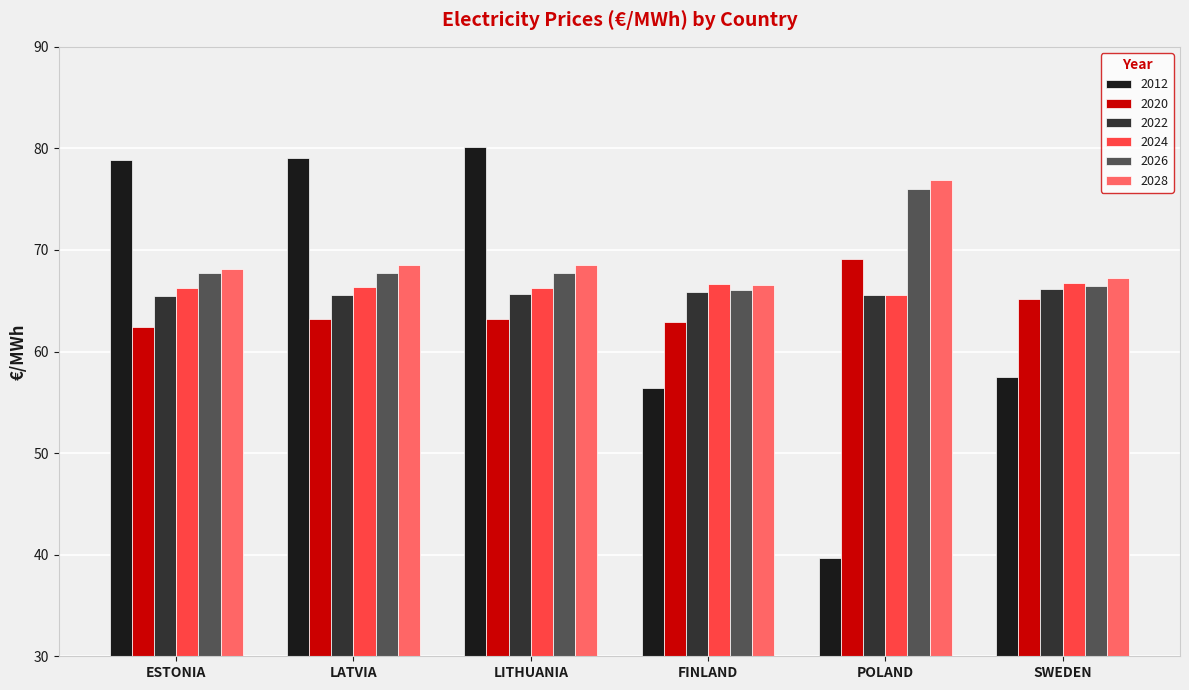

Read the 2024 value at LATVIA.

66.3